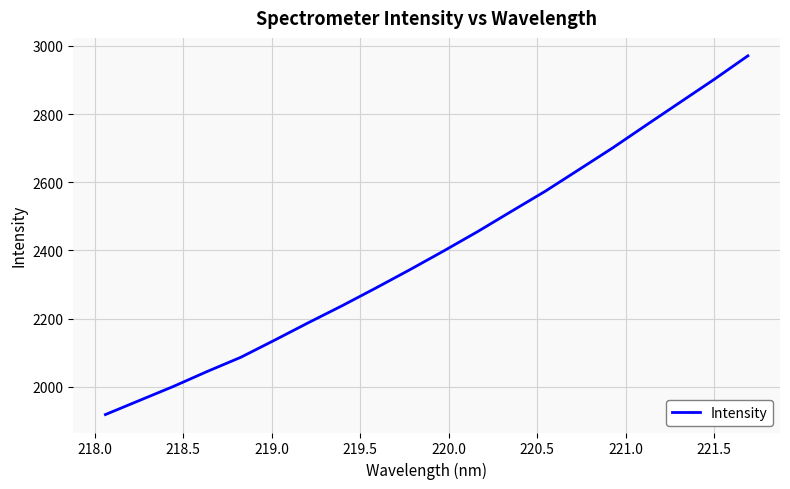

What is the minimum value shown in the chart?

1918.1